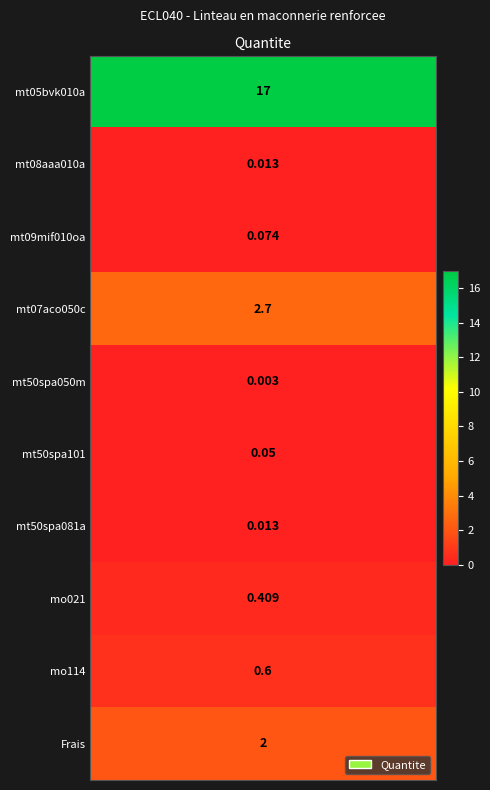

List the labels in order of value, largest first.

mt05bvk010a, mt07aco050c, Frais, mo114, mo021, mt09mif010oa, mt50spa101, mt08aaa010a, mt50spa081a, mt50spa050m